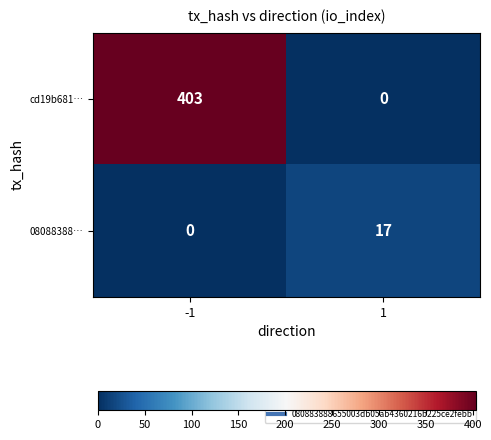

How many categories are shown in the chart?

2